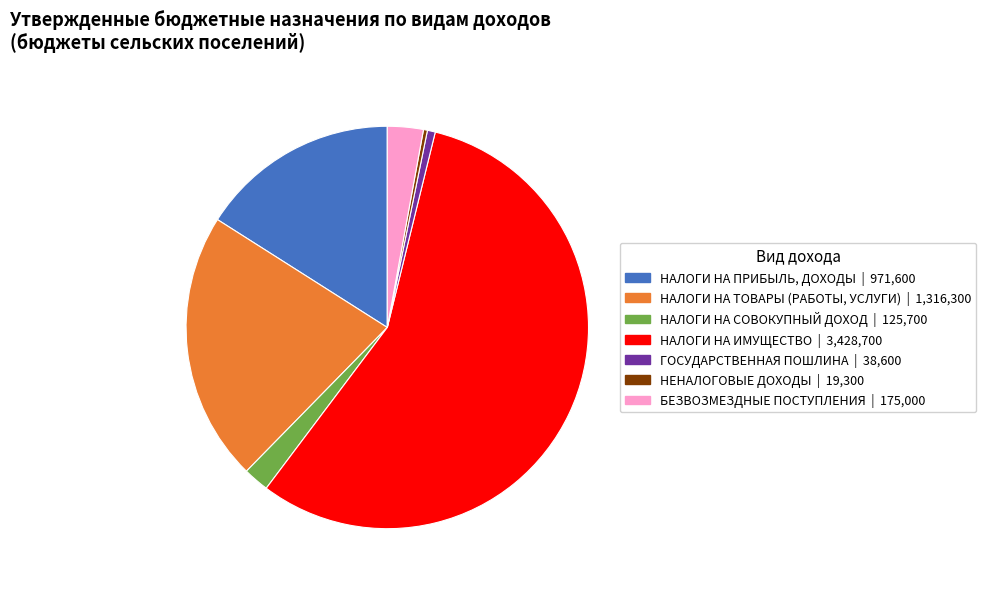

Approximately how many times larger is the value at БЕЗВОЗМЕЗДНЫЕ ПОСТУПЛЕНИЯ compared to НЕНАЛОГОВЫЕ ДОХОДЫ?

9.1